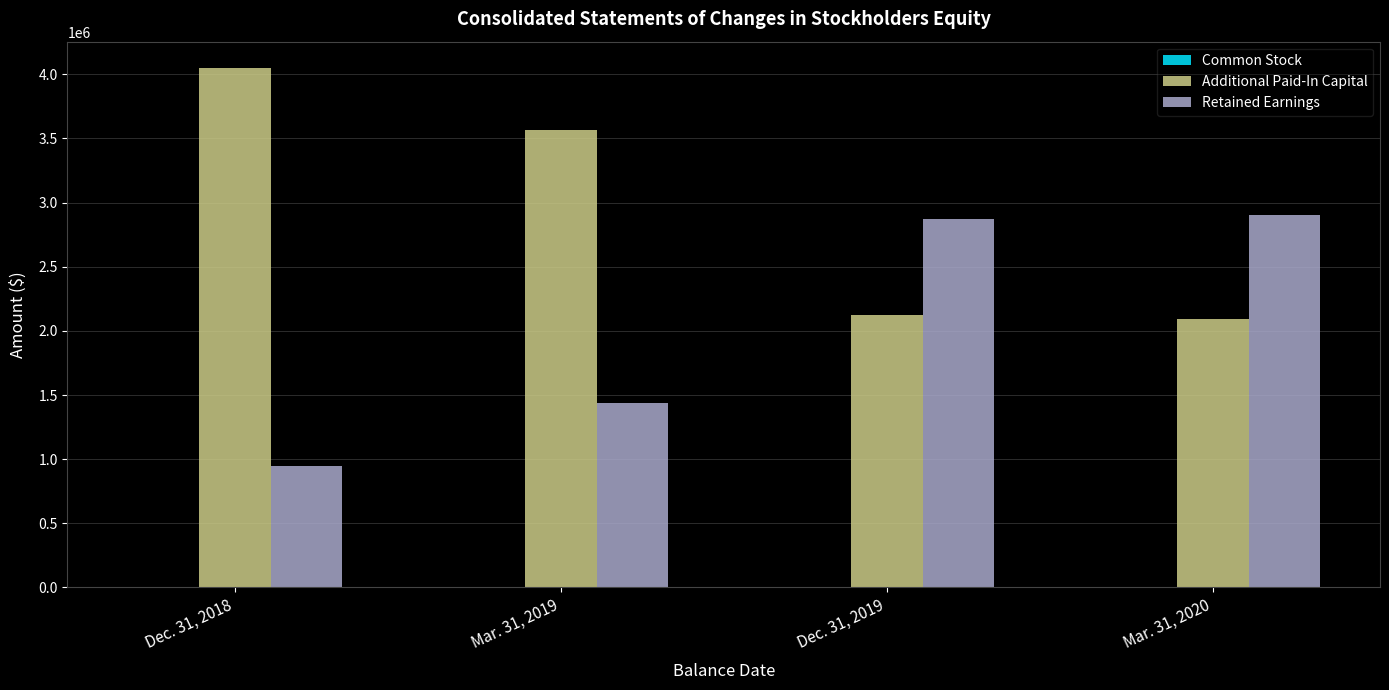

What is the greatest value displayed?

4051993